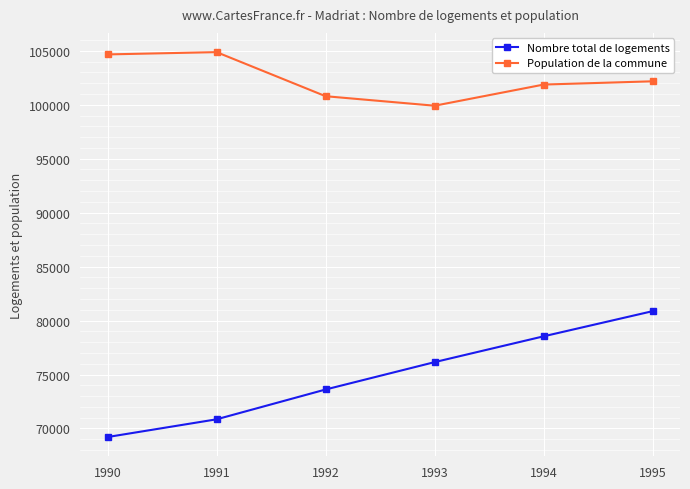

At 1995, list the series in order from smallest to largest.

Nombre total de logements, Population de la commune